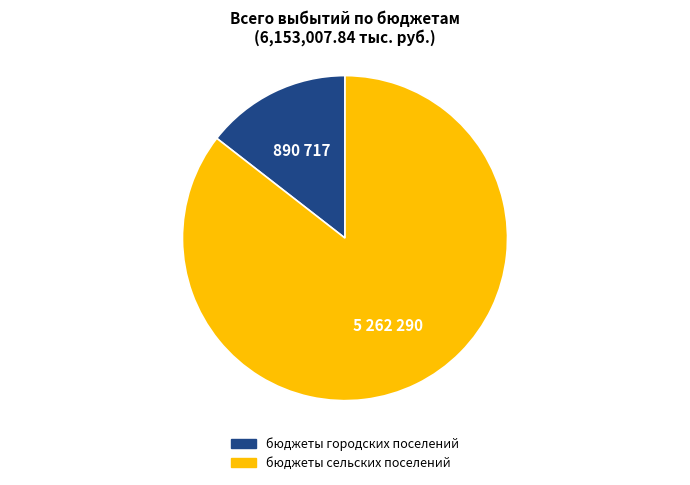

What is the largest slice in the pie chart?

бюджеты сельских поселений